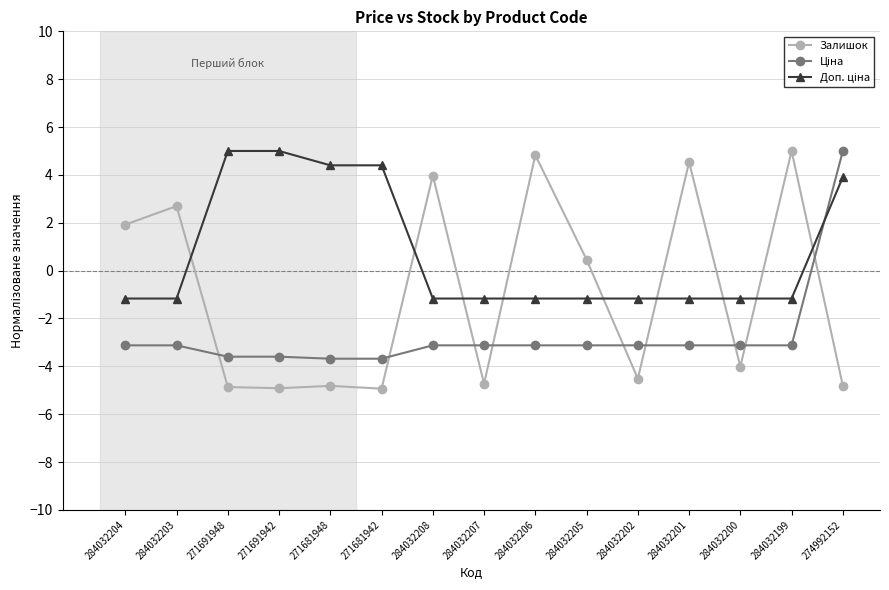

Does the chart display data point markers on the line(s)?

Yes